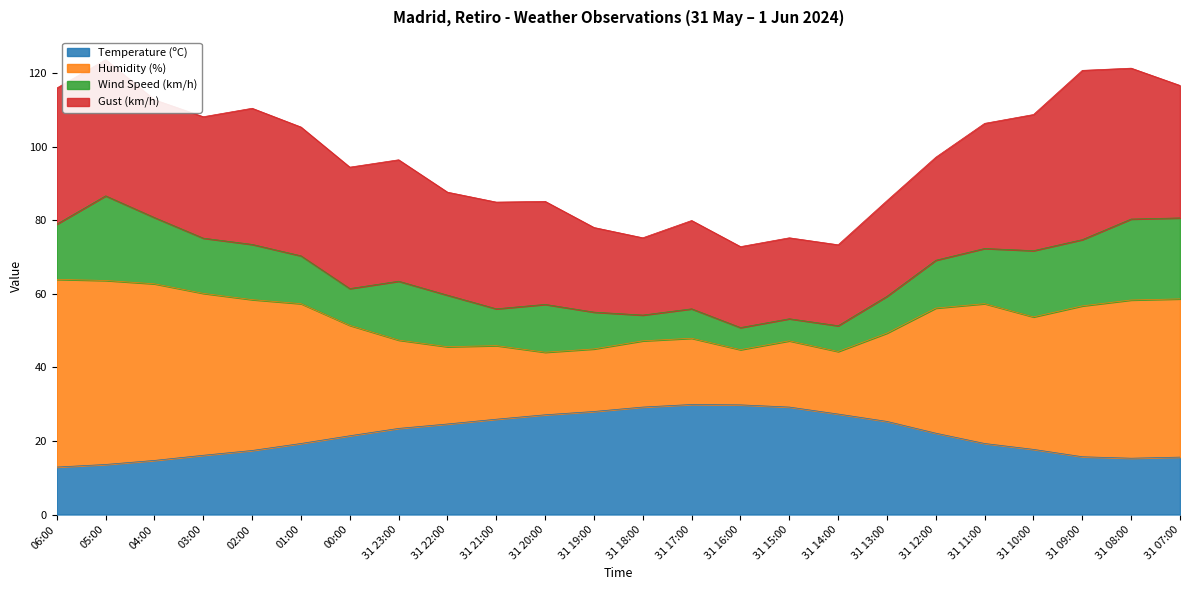

The Temperature (ºC) series shows 22.8 at 04:00. True or false?

False